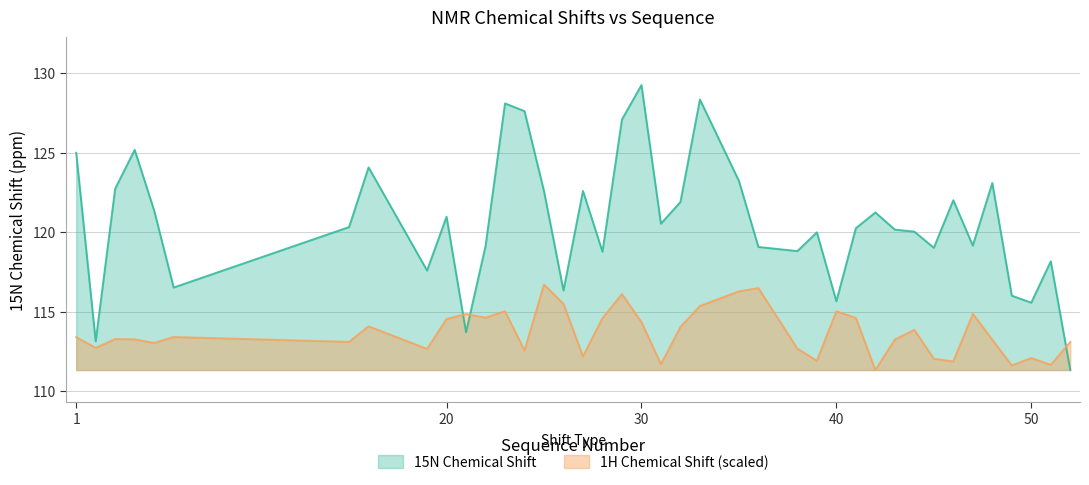

Rank the series at 25 from highest to lowest value.

Y_shift, X_shift